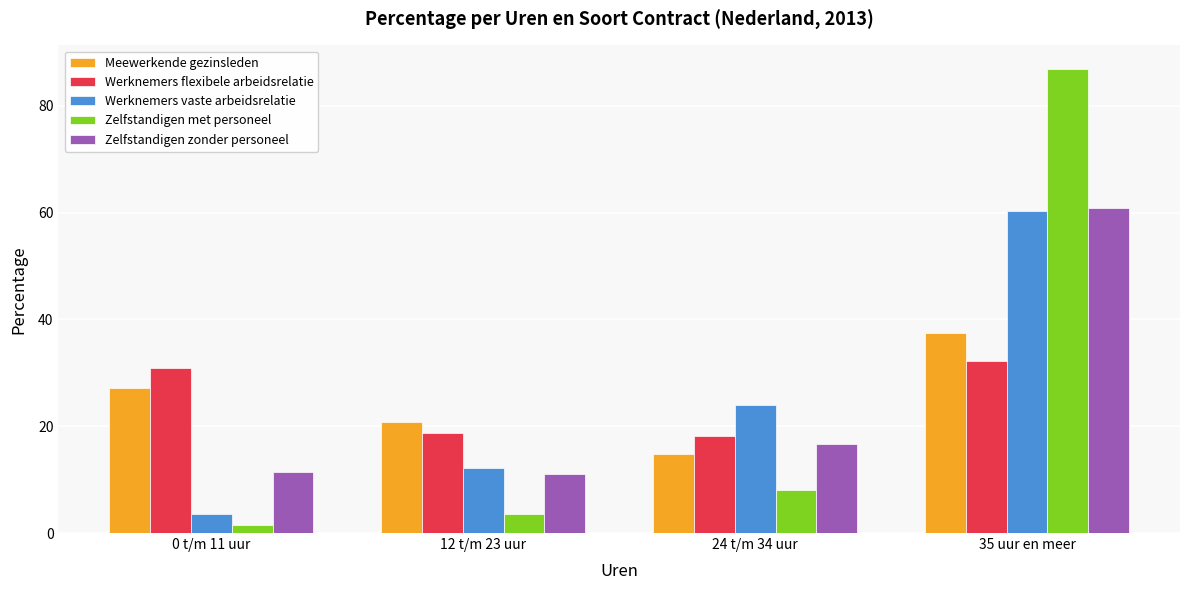

The value of Werknemers flexibele arbeidsrelatie at 12 t/m 23 uur is 25.3. True or false?

False